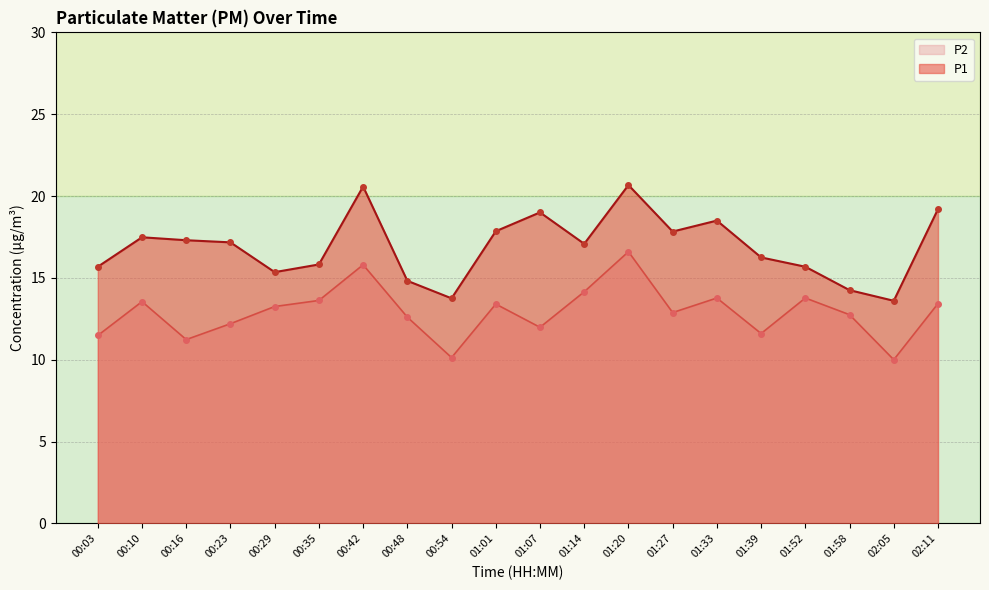

How many lines are shown in the chart?

2